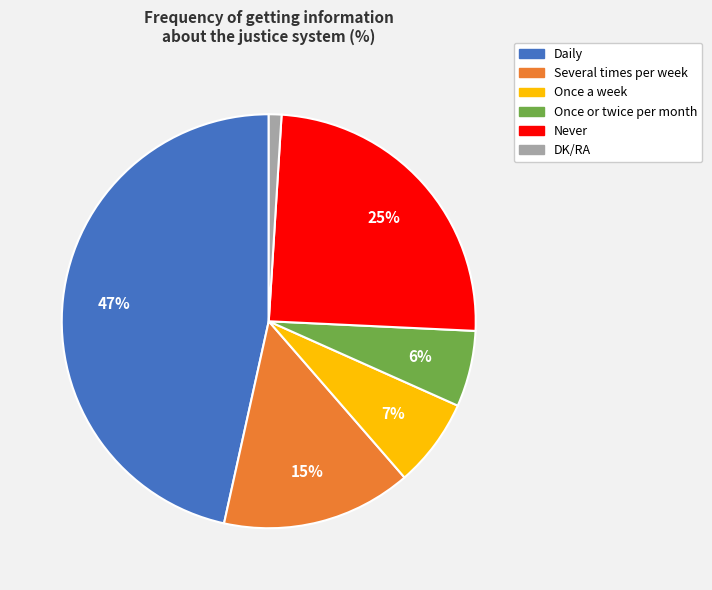

What is the smallest slice in the pie chart?

DK/RA